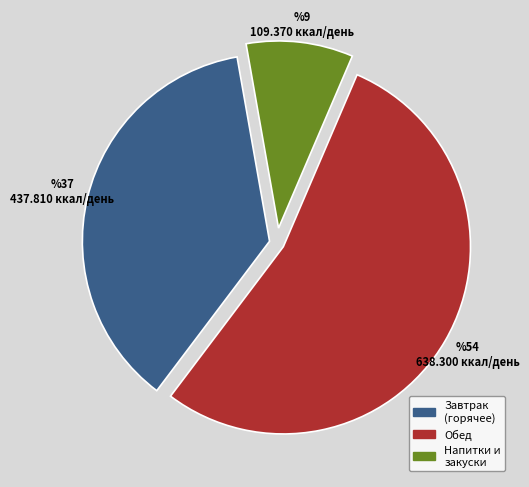

Which slice represents more than half of the pie?

Обед